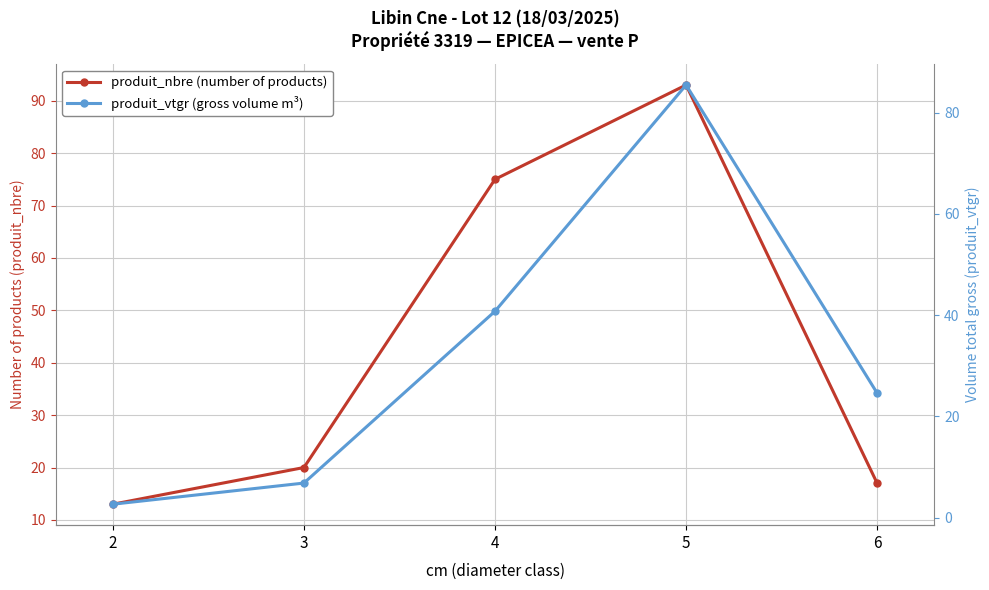

What is the total value across all series at 4?

115.8